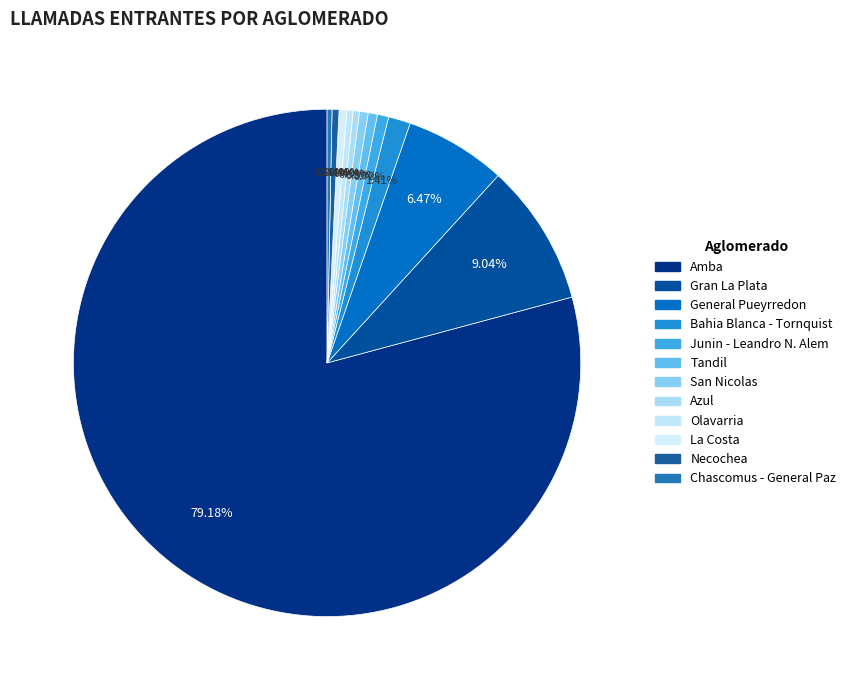

Combined, what portion of the pie is Azul and San Nicolas?

1.0%